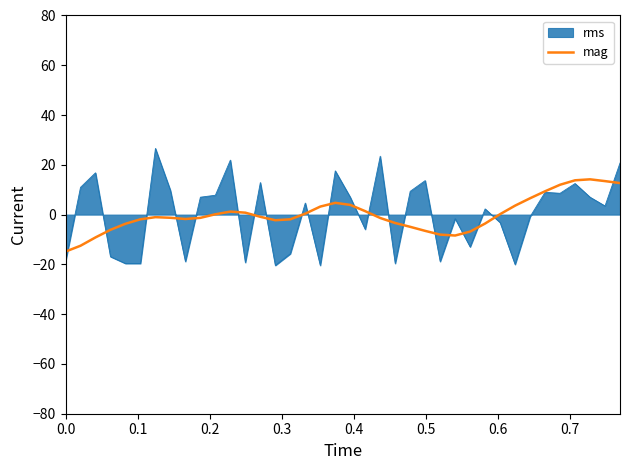

What is the greatest value displayed?

26.6